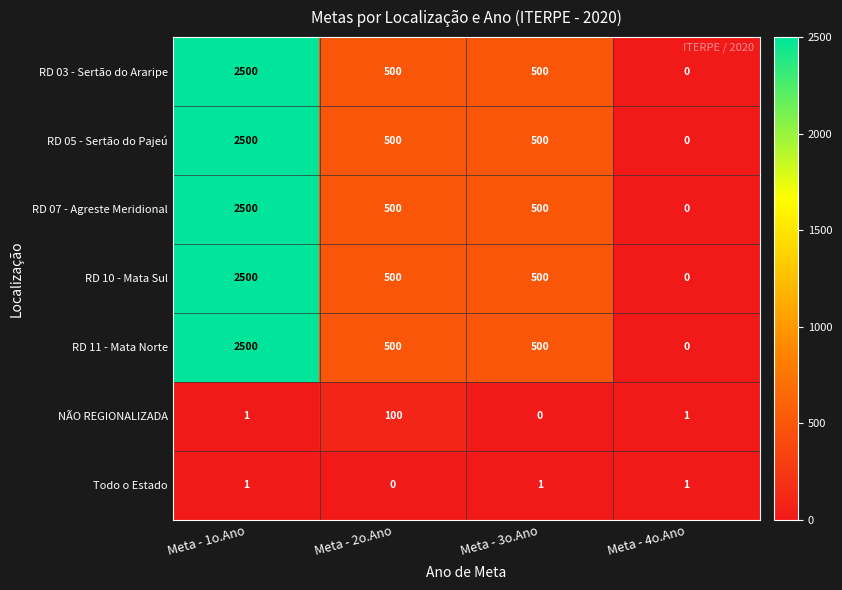

Which category has the lowest value in the NÃO REGIONALIZADA series?

Meta - 3o.Ano